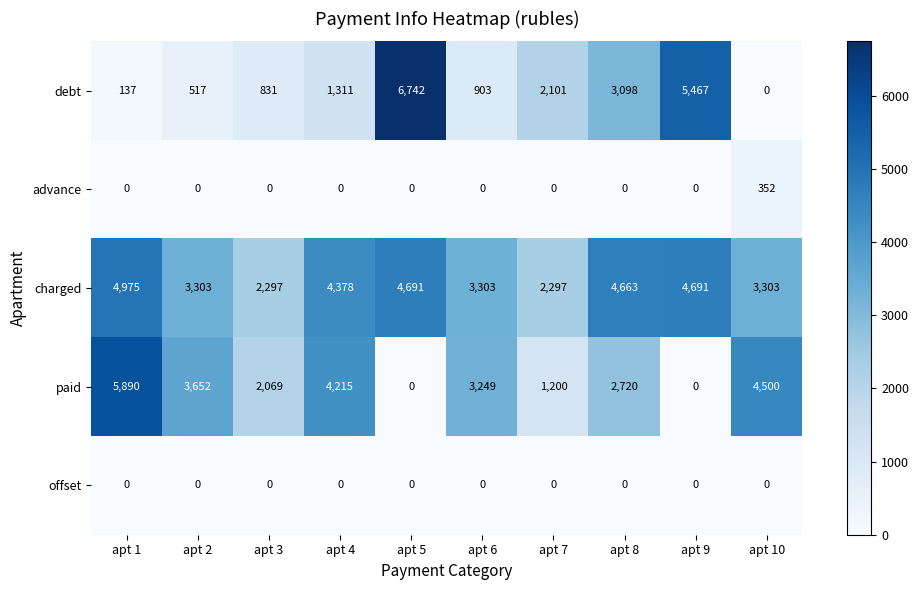

List the series in order of their peak value, highest first.

debt, paid, charged, advance, offset